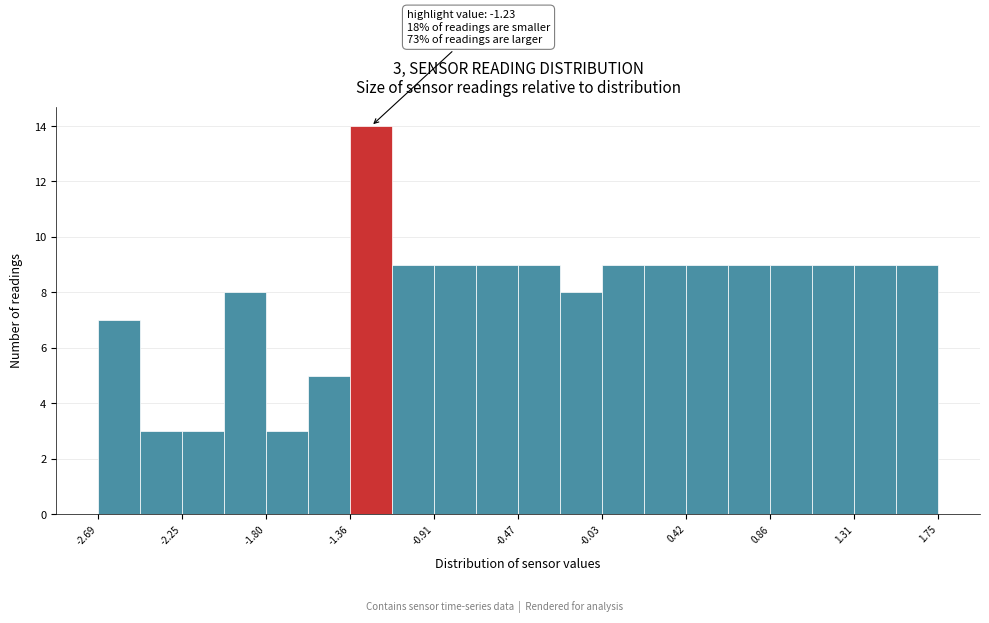

Which range on the x-axis has the tallest bar?

-1.35 to -1.15